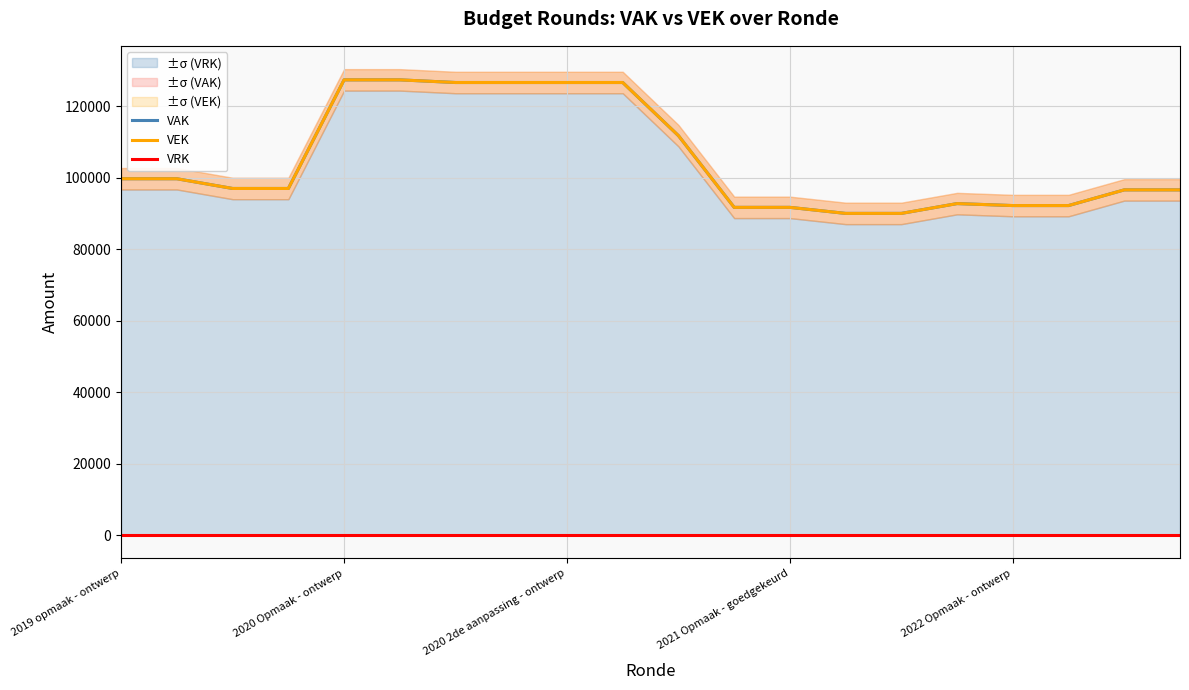

What is the total value across all series at 9?

253260